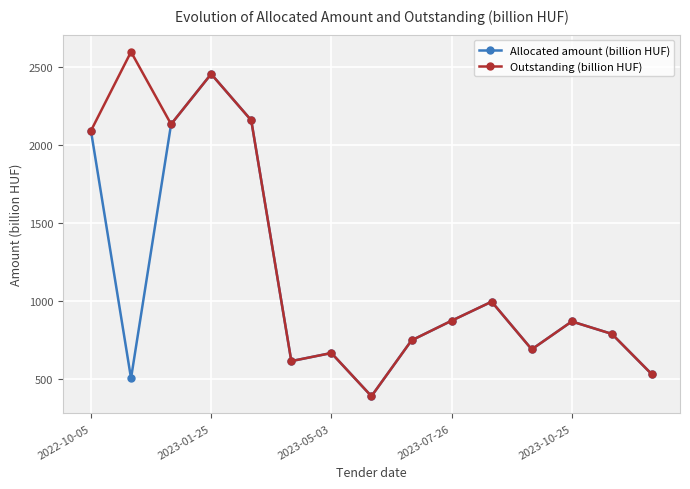

What is the value of the Allocated amount (billion HUF) point at the 10th from the left?

875.0